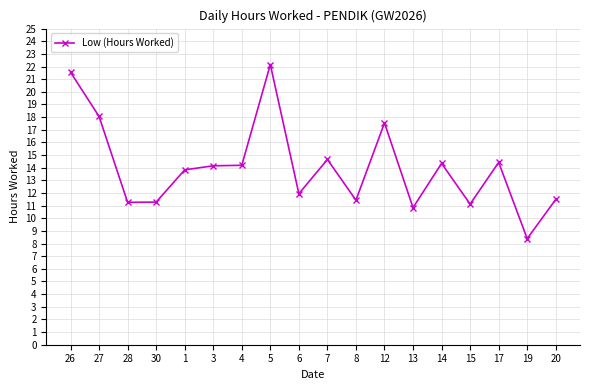

Between 1 and 28, which is larger?

1